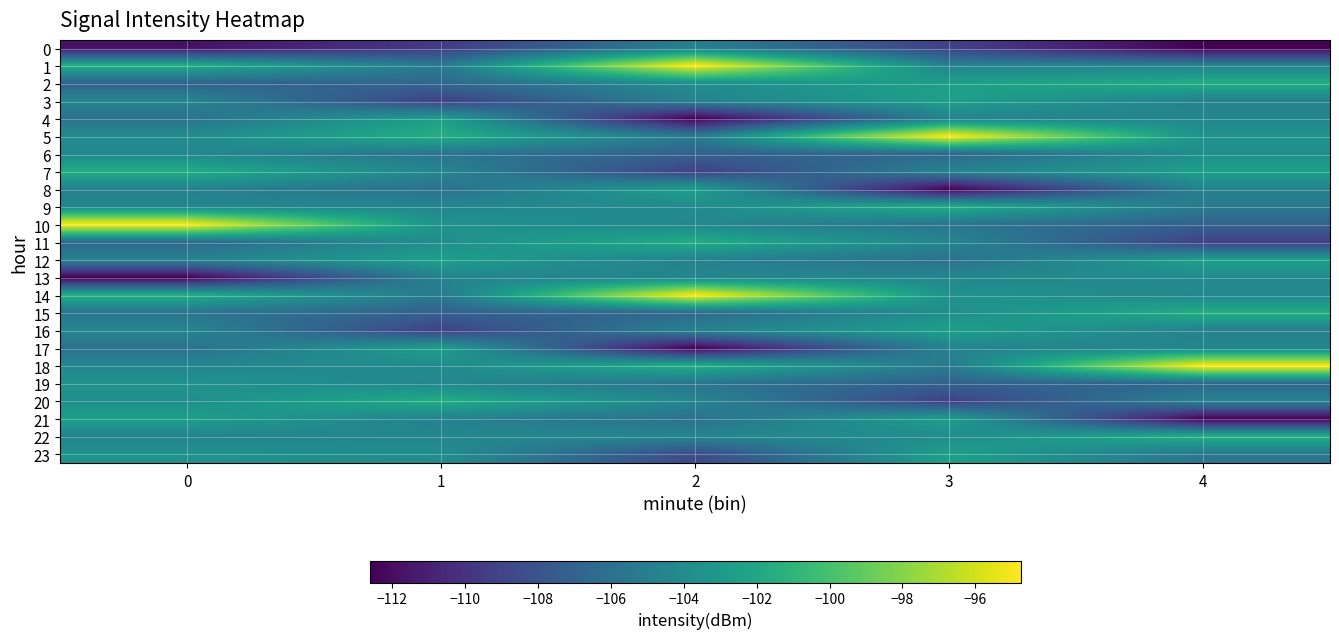

List the series in order of their peak value, lowest first.

0, 13, 6, 19, 4, 8, 17, 3, 12, 16, 21, 23, 2, 7, 11, 15, 20, 9, 22, 1, 5, 10, 14, 18